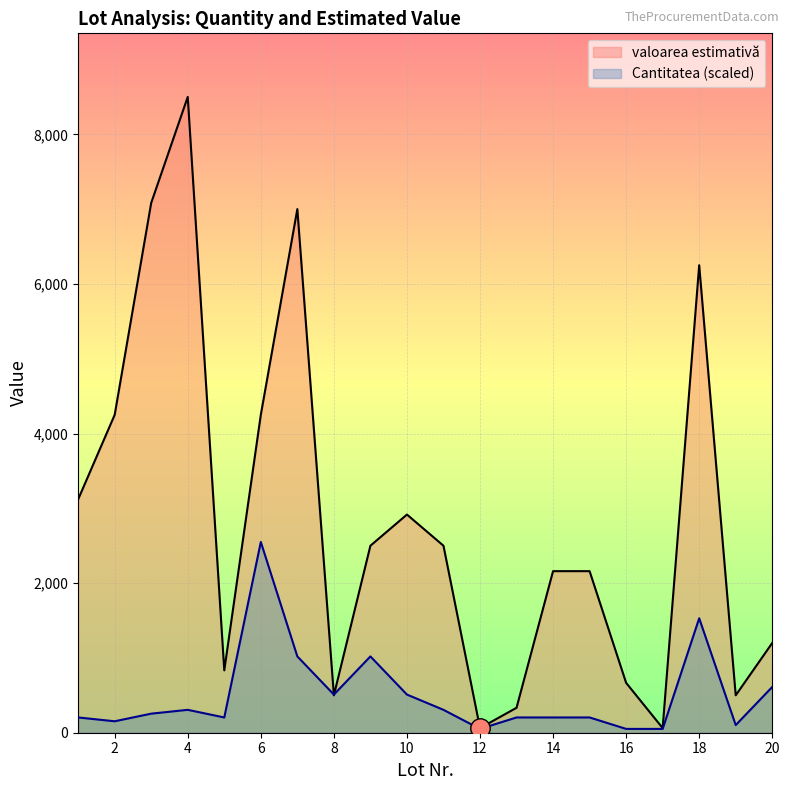

What is the difference between the maximum and minimum values in the valoarea estimativă series?

8438.0